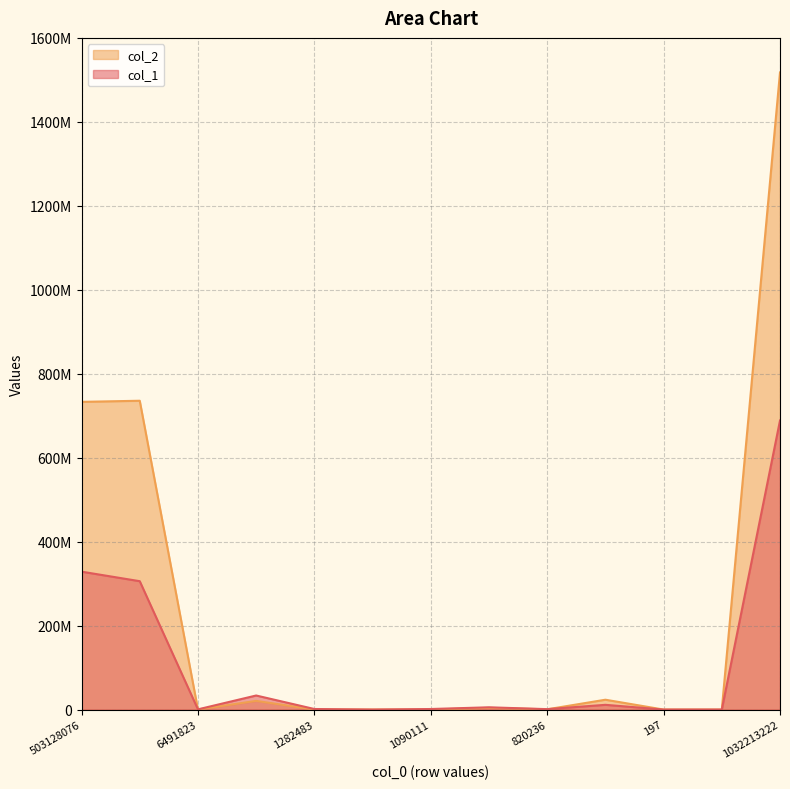

What is the maximum value for col_2?

1517683013